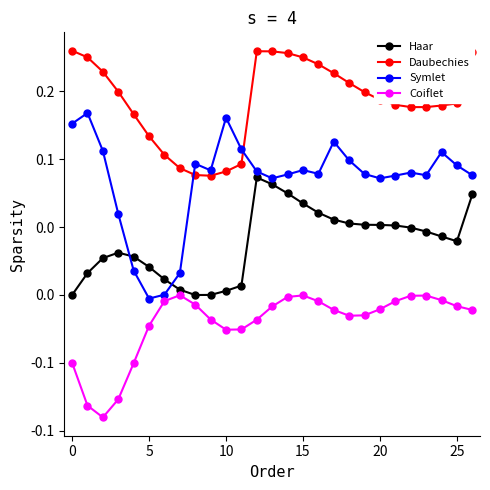

Reading left to right, list all the values displayed in this chart.

Haar: 0.0	0.0	0.0	0.0	0.0	0.0	0.0	0.0	-0.0	0.0	0.0	0.0	0.1	0.1	0.1	0.1	0.1	0.1	0.1	0.1	0.1	0.1	0.0	0.0	0.0	0.0	0.1
Daubechies: 0.2	0.2	0.2	0.1	0.1	0.1	0.1	0.1	0.1	0.1	0.1	0.1	0.2	0.2	0.2	0.2	0.2	0.2	0.2	0.1	0.1	0.1	0.1	0.1	0.1	0.1	0.2
Symlet: 0.1	0.1	0.1	0.1	0.0	-0.0	0.0	0.0	0.1	0.1	0.1	0.1	0.1	0.1	0.1	0.1	0.1	0.1	0.1	0.1	0.1	0.1	0.1	0.1	0.1	0.1	0.1
Coiflet: -0.0	-0.1	-0.1	-0.1	-0.1	-0.0	-0.0	-0.0	-0.0	-0.0	-0.0	-0.0	-0.0	-0.0	-0.0	-0.0	-0.0	-0.0	-0.0	-0.0	-0.0	-0.0	-0.0	-0.0	-0.0	-0.0	-0.0